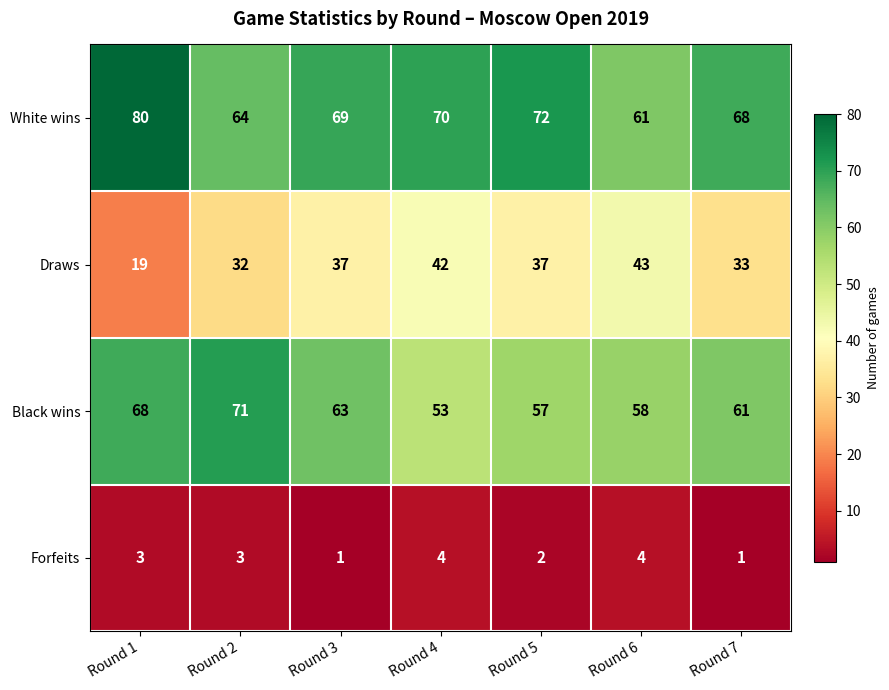

What is the maximum value for Forfeits?

4